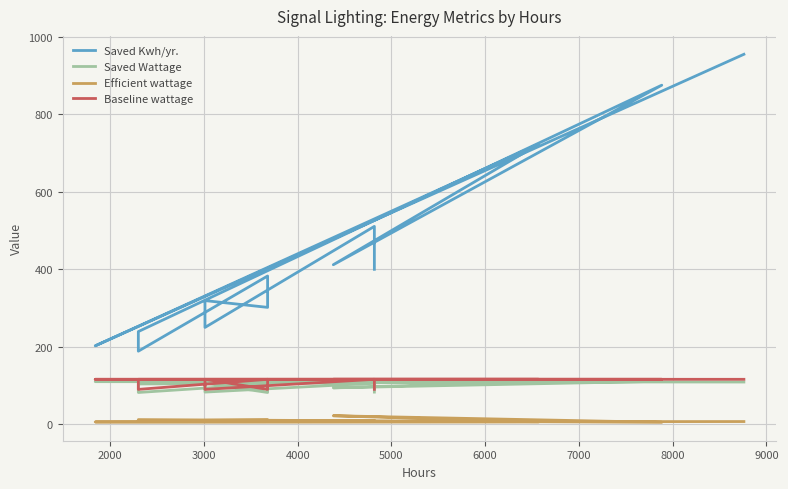

Is it true that Efficient wattage equals 7.0 at 3000?

True